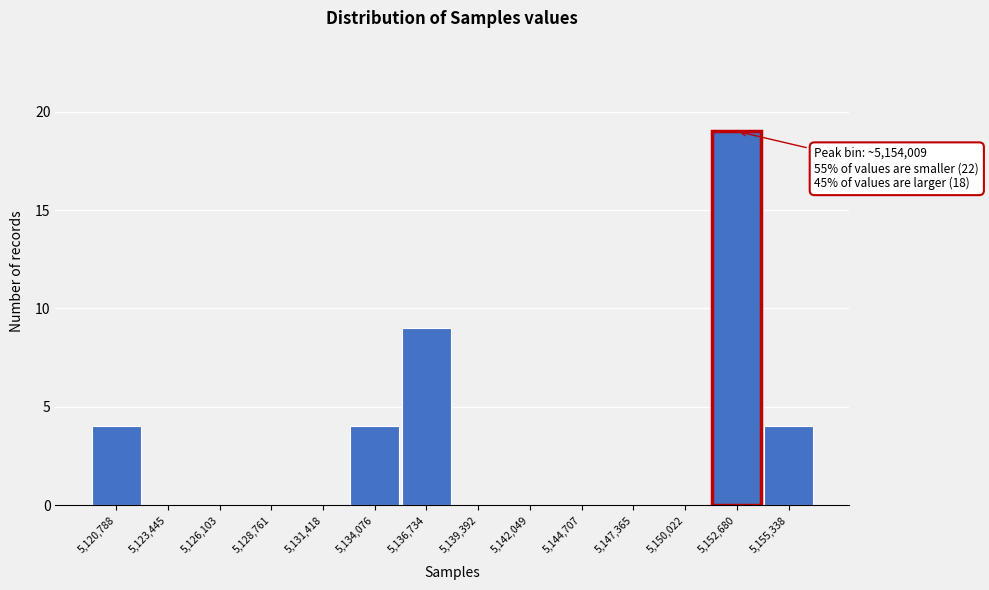

Reading left to right, list all the values displayed in this chart.

5,120,788=4	5,123,445=0	5,126,103=0	5,128,761=0	5,131,418=0	5,134,076=4	5,136,734=9	5,139,392=0	5,142,049=0	5,144,707=0	5,147,365=0	5,150,022=0	5,152,680=19	5,155,338=4